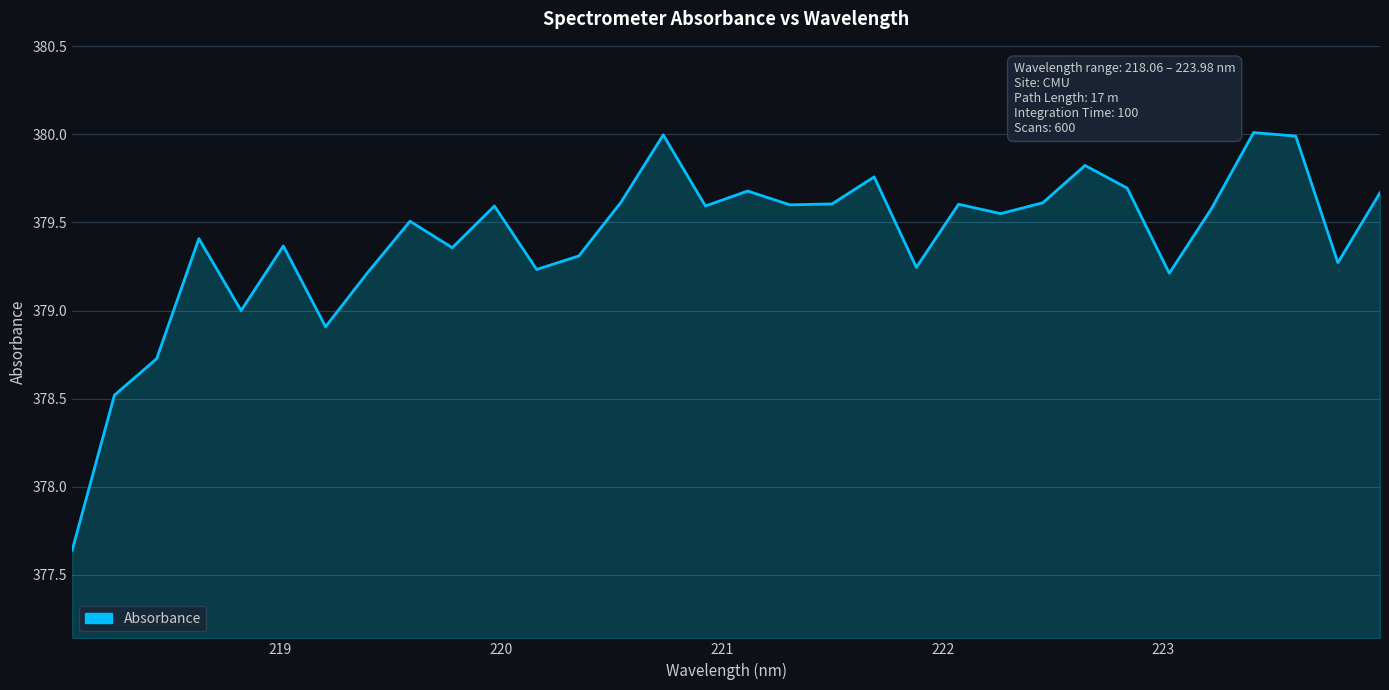

What is the greatest value displayed?

380.0